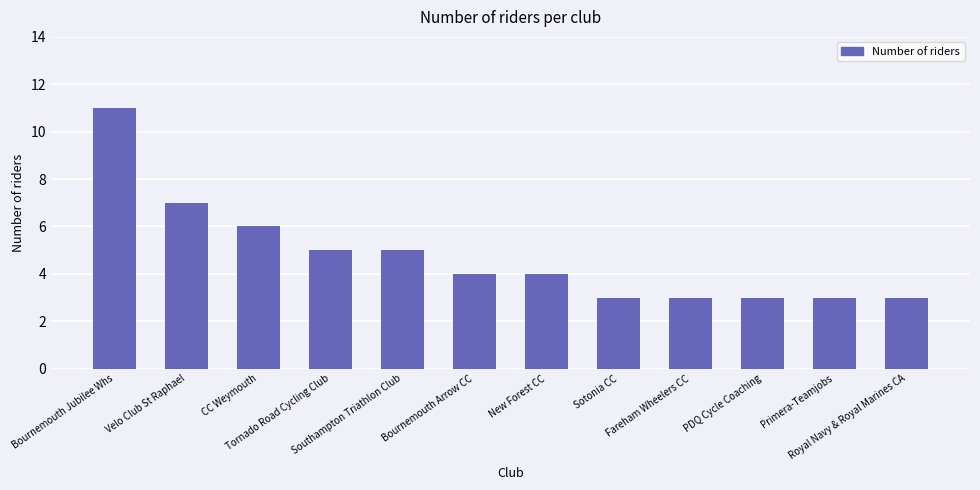

What is the change in value from CC Weymouth to Bournemouth Arrow CC?

-2